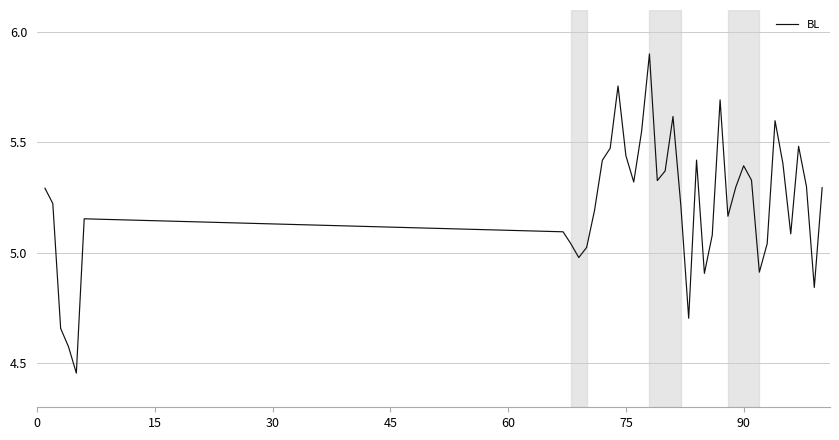

What is the greatest value displayed?

5.9